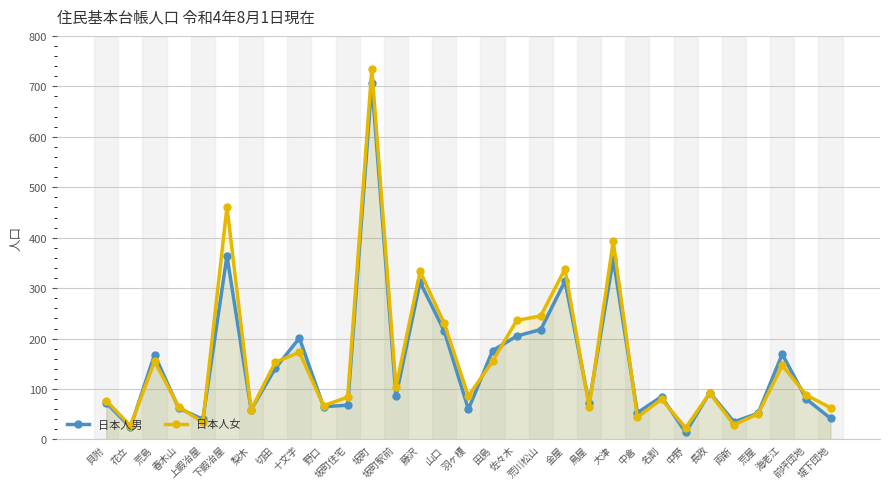

Reading left to right, list all the values displayed in this chart.

日本人男: 73	24	168	62	40	364	59	141	201	65	68	707	86	312	215	60	176	205	218	314	72	357	53	85	14	93	35	52	169	80	42
日本人女: 77	27	155	65	34	461	59	153	173	67	84	735	104	333	230	86	155	236	245	338	65	393	44	80	23	92	29	51	147	88	63